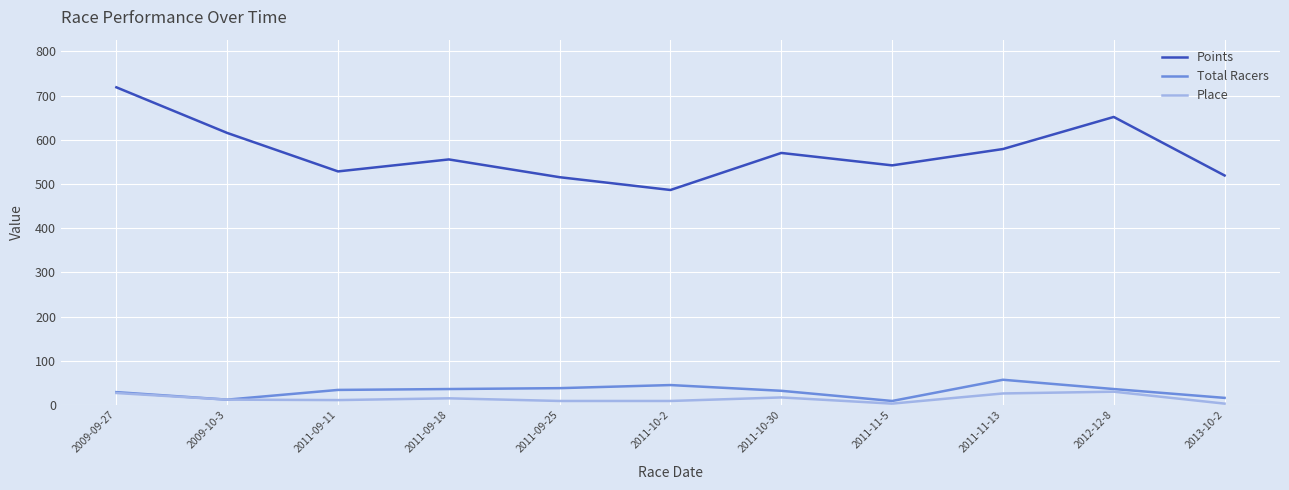

What position from the left is 2011-11-13?

9